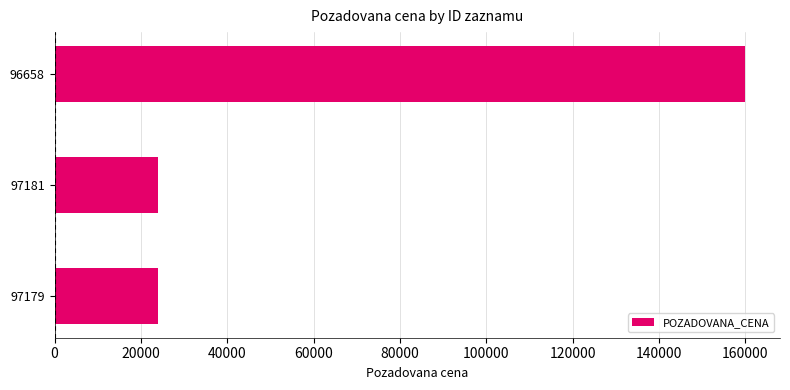

Reading bottom to top, list all the values displayed in this chart.

97179=23900	97181=23900	96658=160000